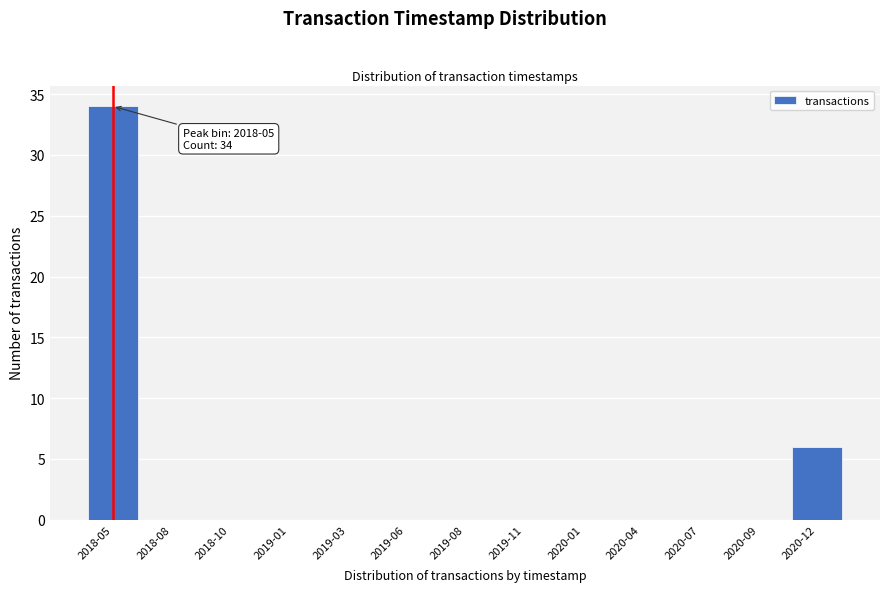

Reading right to left, transcribe all the data shown in this chart.

2020-12=6	2020-09=0	2020-07=0	2020-04=0	2020-01=0	2019-11=0	2019-08=0	2019-06=0	2019-03=0	2019-01=0	2018-10=0	2018-08=0	2018-05=34